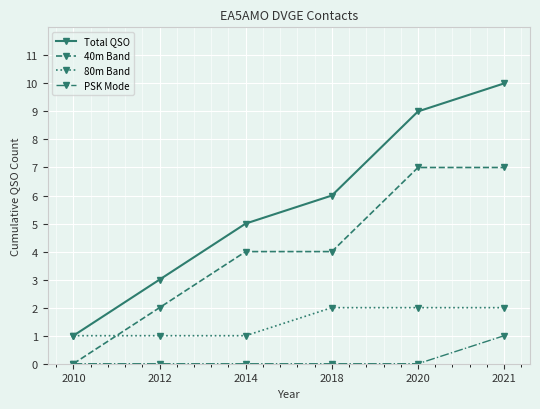

What is the difference between the Total QSO values at 2012 and 2021?

7